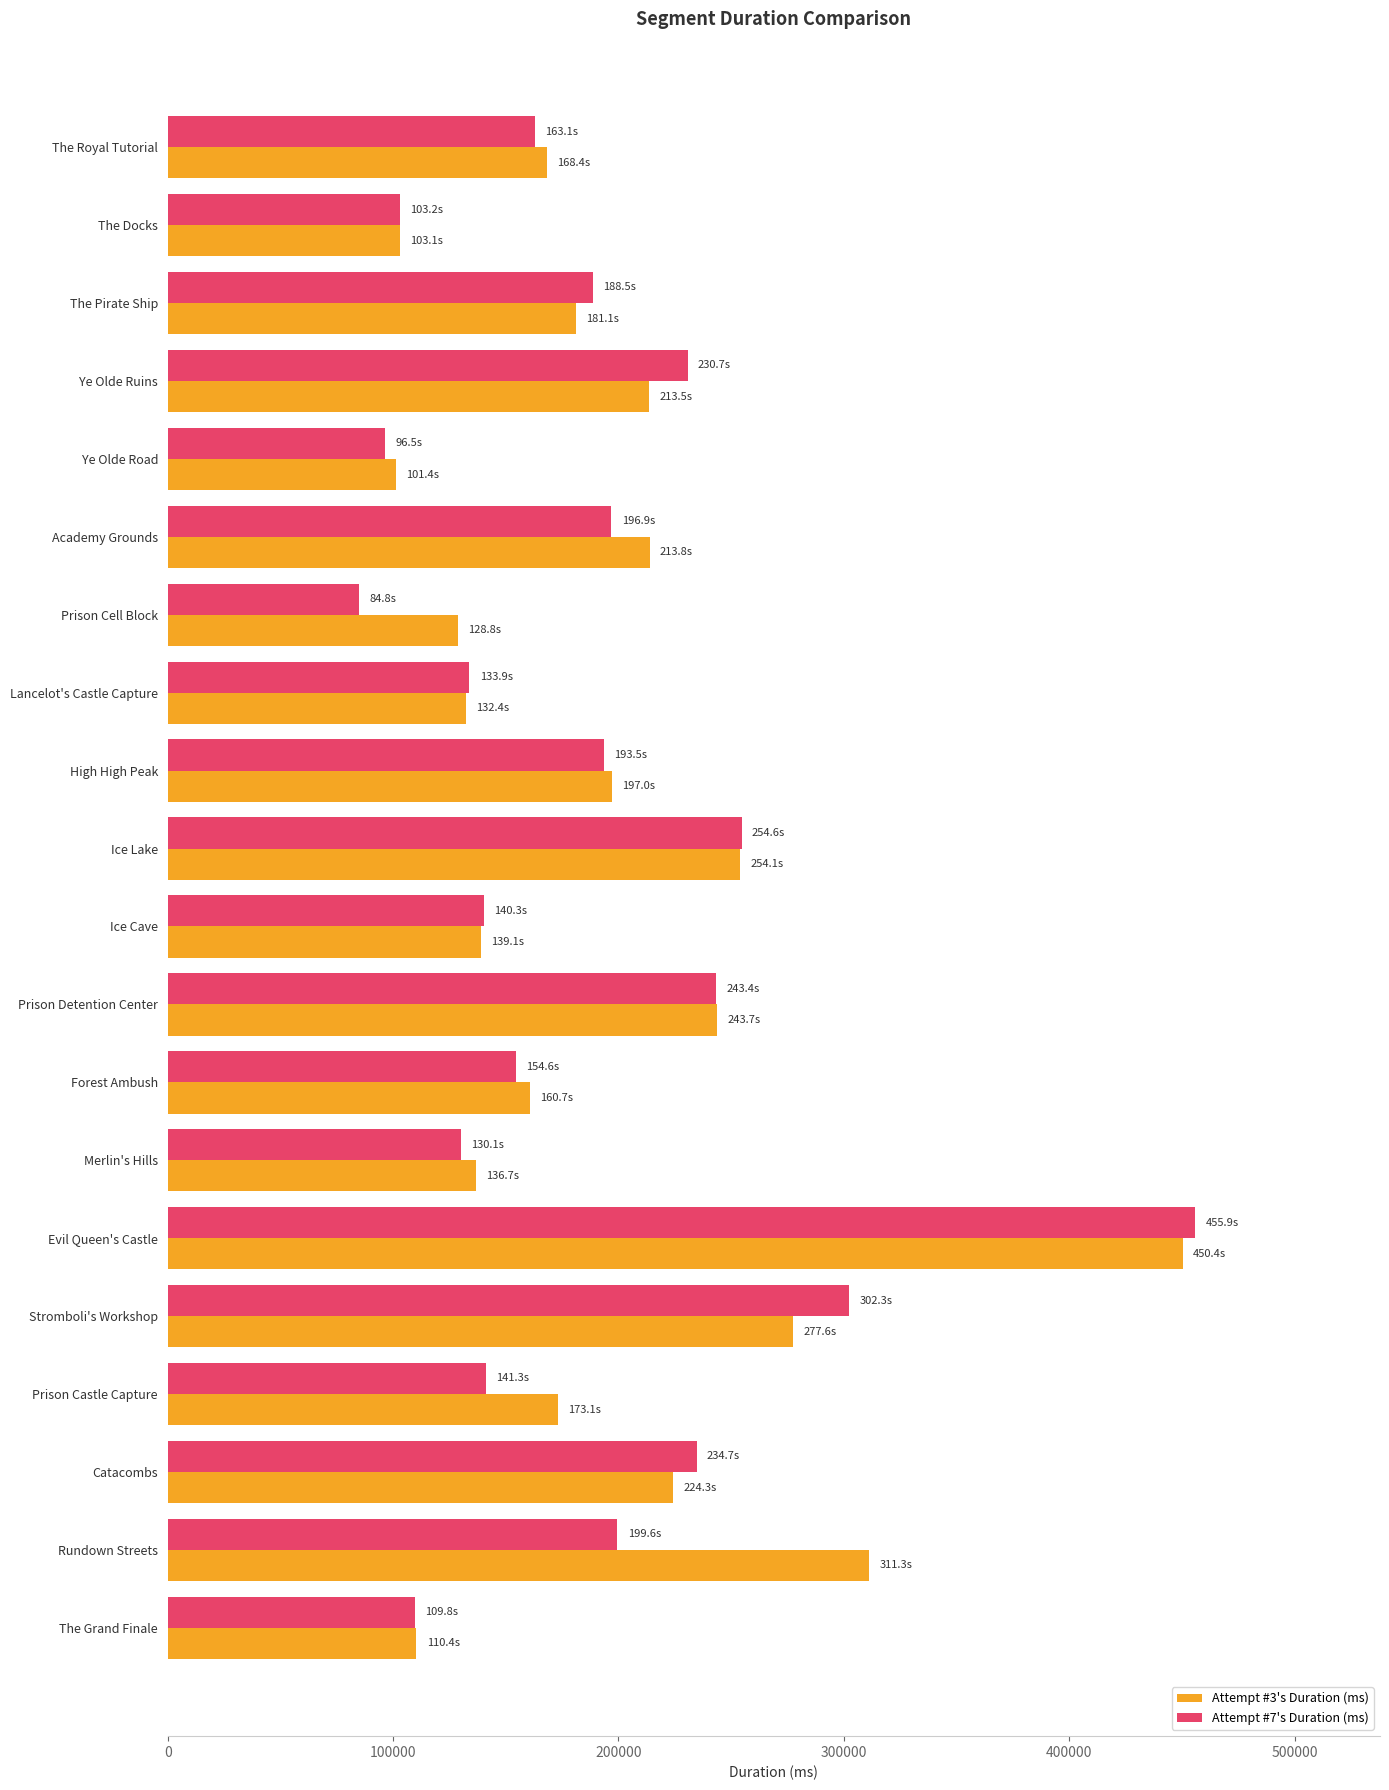

Between Prison Cell Block and Prison Castle Capture, which series saw the biggest shift?

Attempt #7's Duration (ms)